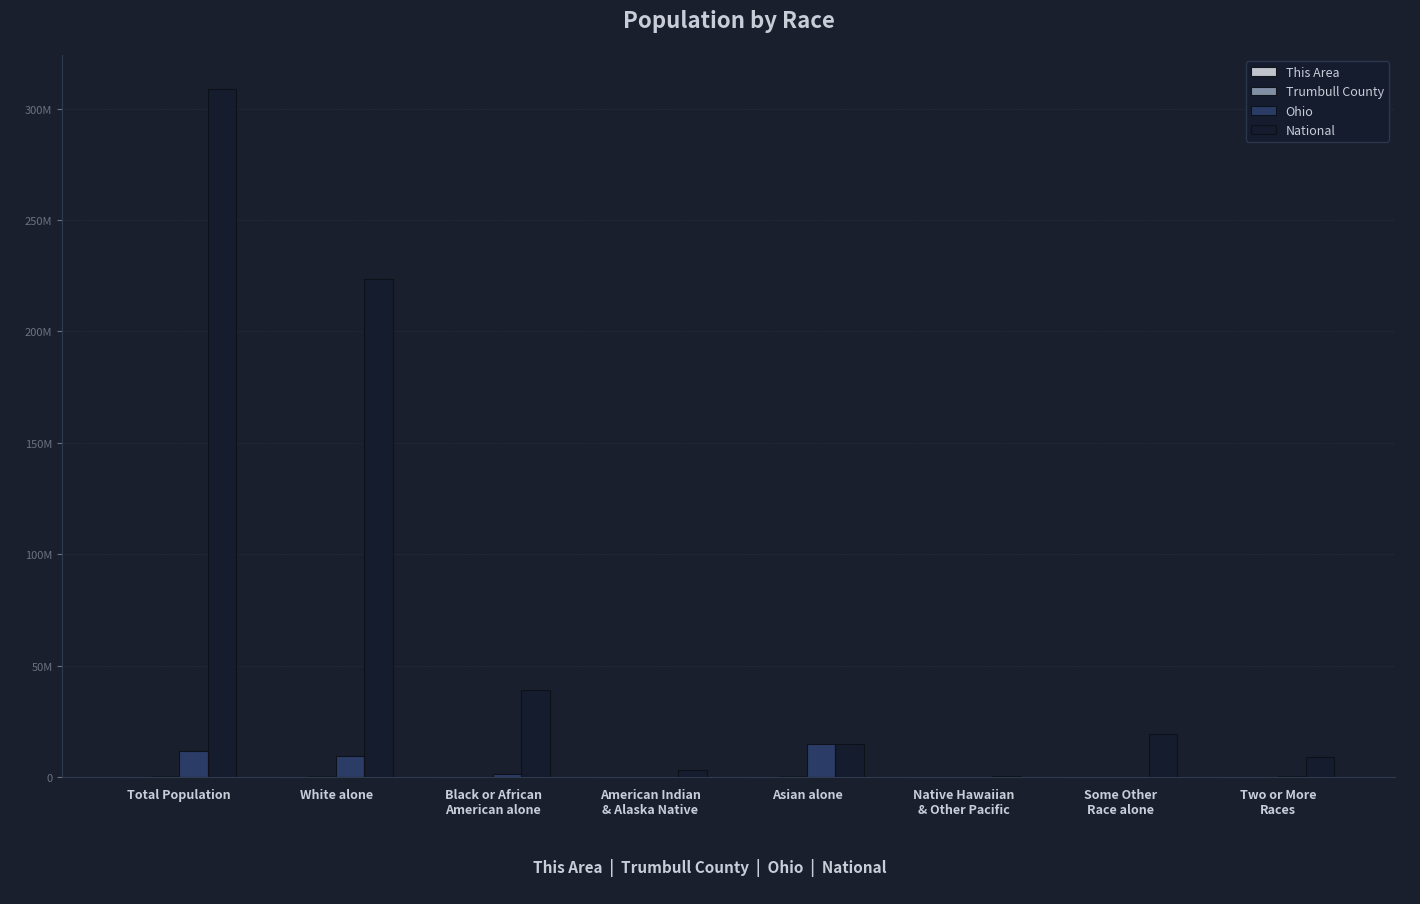

What is the label of the 7th bar from the right?

White alone